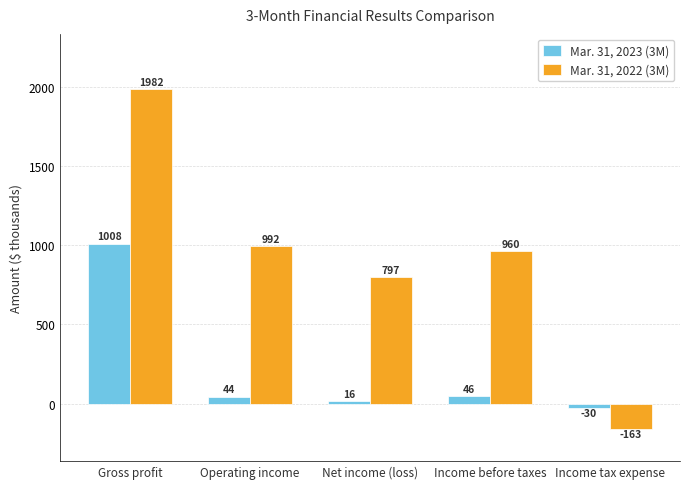

How many values in Mar. 31, 2023 (3M) are below zero?

1